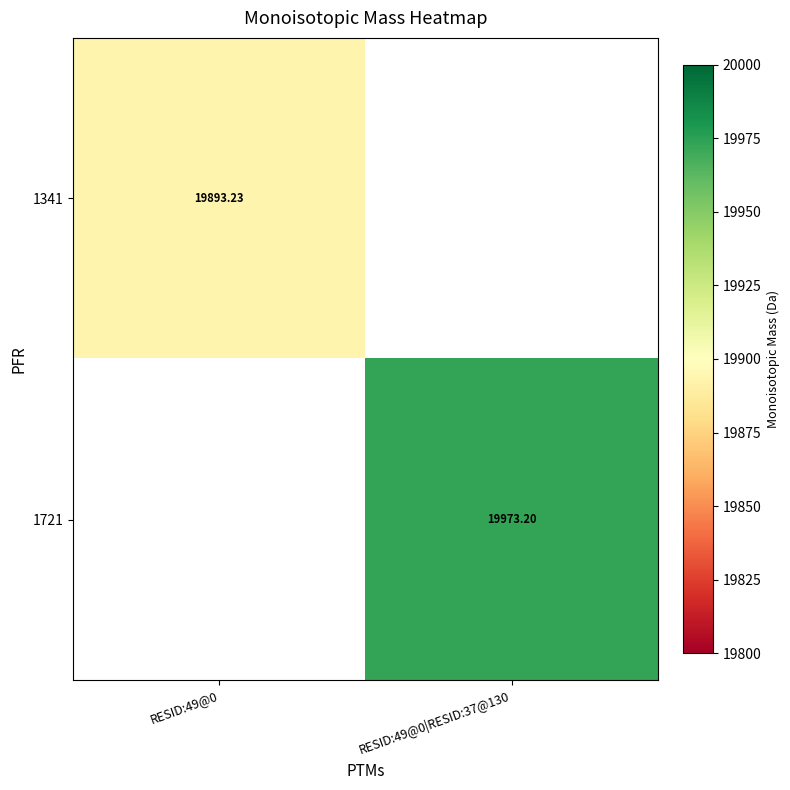

What is the lowest value of the 1341 series?

19893.2